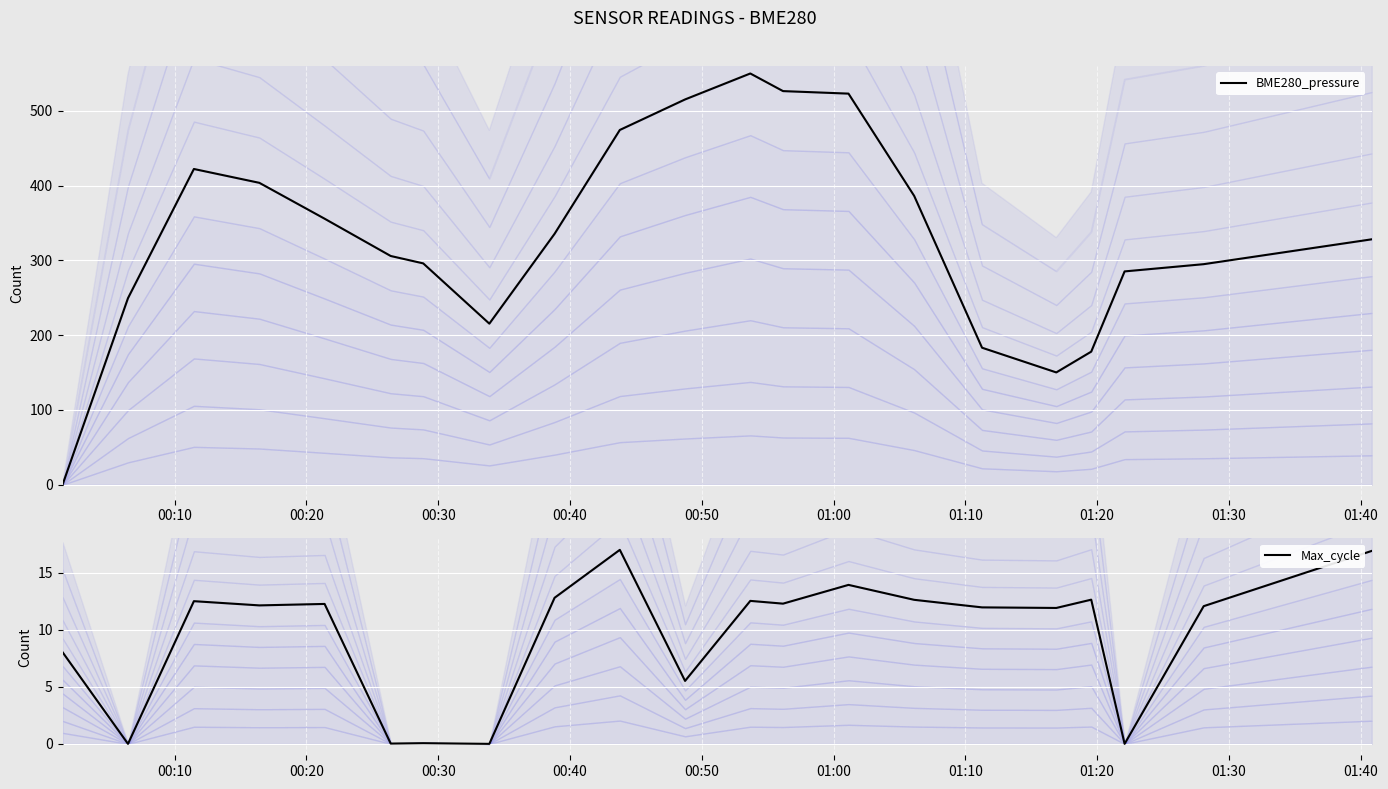

Which series ends up on top after the final intersection of Max_cycle and BME280_pressure?

BME280_pressure